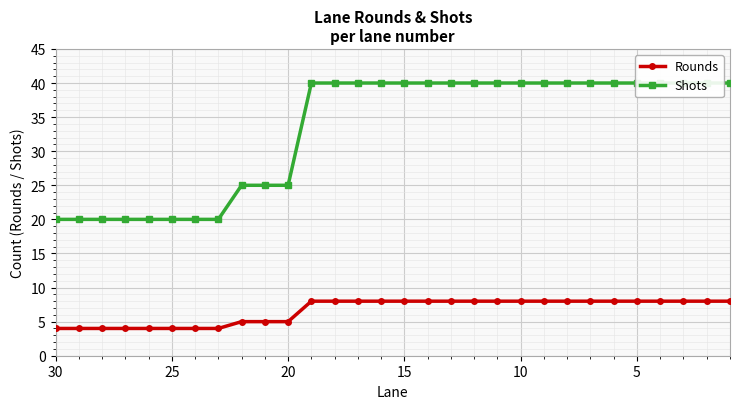

Reading left to right, transcribe all the data shown in this chart.

Rounds: 4	4	4	4	4	4	4	4	5	5	5	8	8	8	8	8	8	8	8	8	8	8	8	8	8	8	8	8	8	8
Shots: 20	20	20	20	20	20	20	20	25	25	25	40	40	40	40	40	40	40	40	40	40	40	40	40	40	40	40	40	40	40